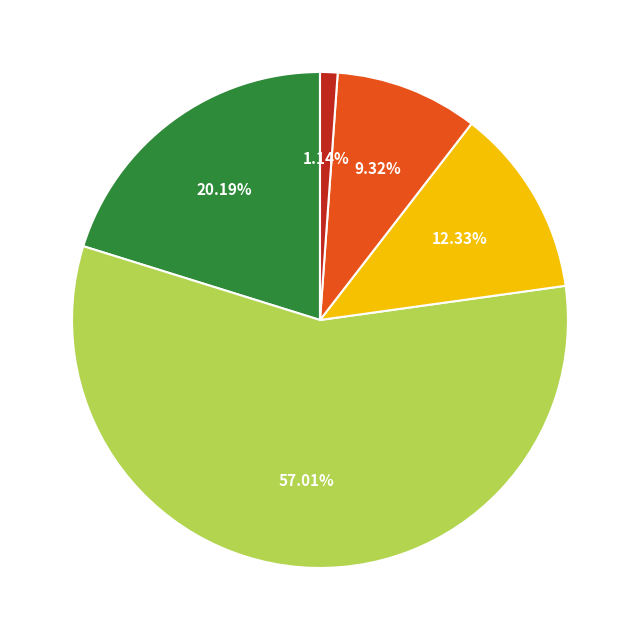

Does any single category account for the majority?

Yes